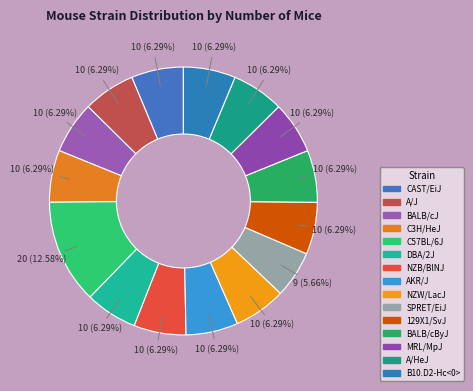

Is it true that 129X1/SvJ is 1% of the pie?

False